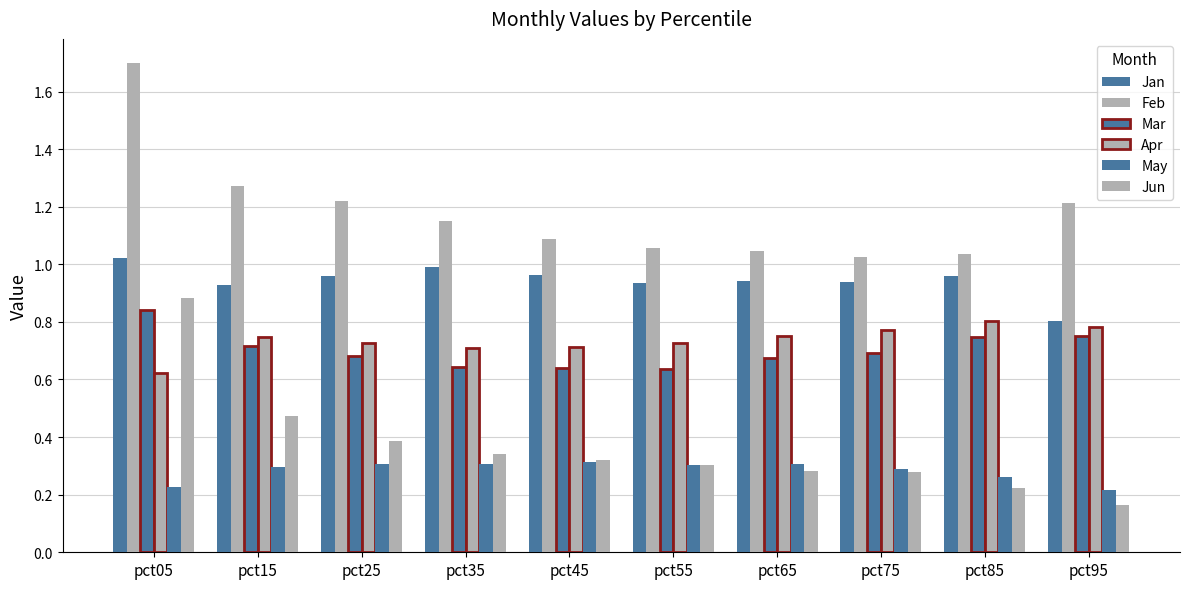

How many groups of bars are there?

10